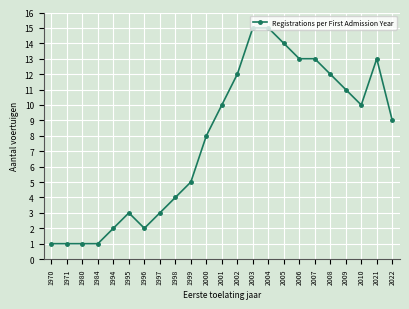

Which has a higher value, 2021 or 2008?

2021